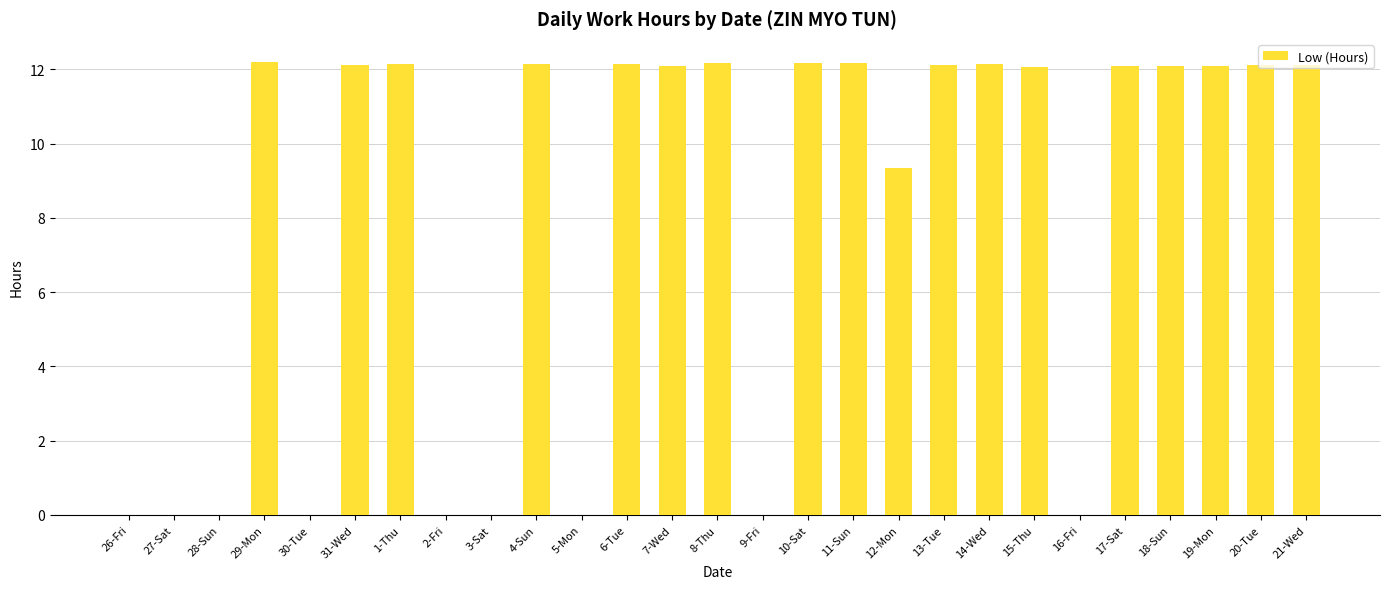

Is it true that the value at 19-Mon is 19.8?

False